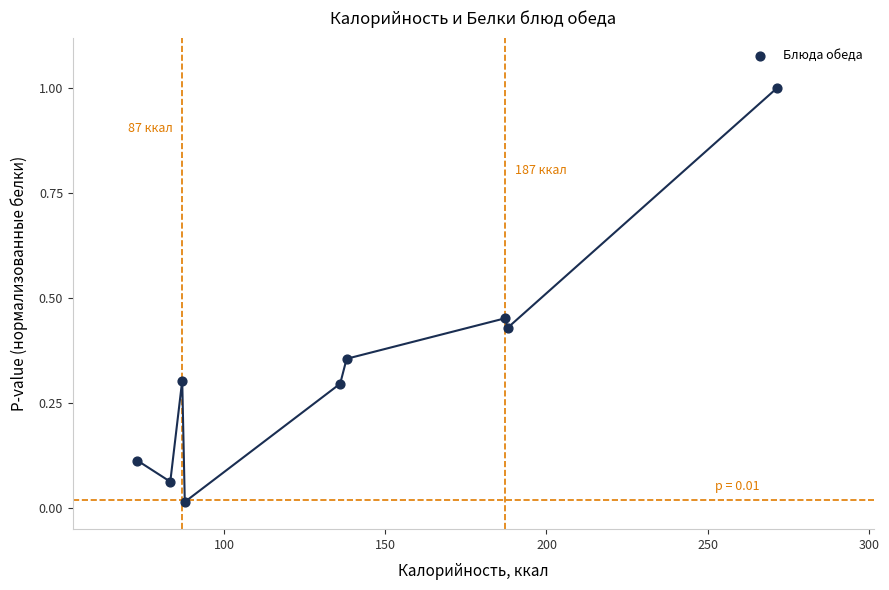

What is the average X value?

139.1